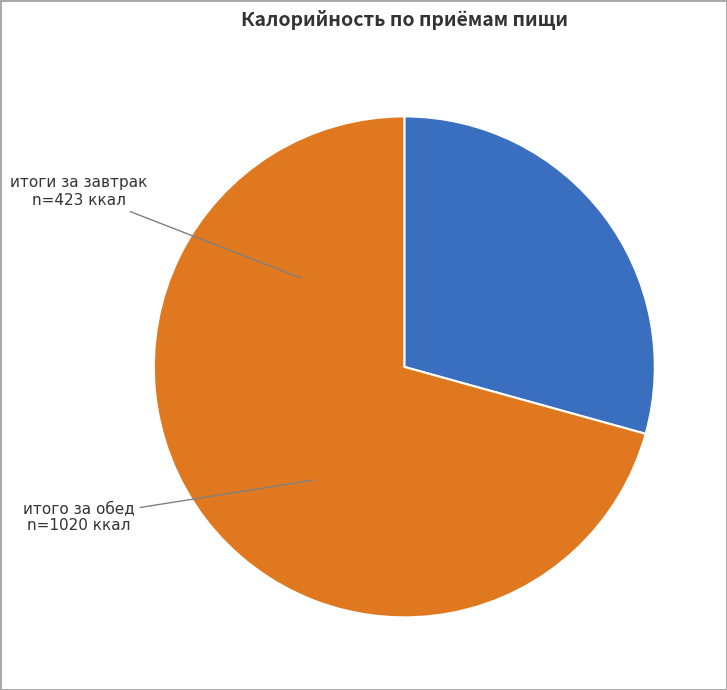

What is the smallest slice in the pie chart?

итоги за завтрак